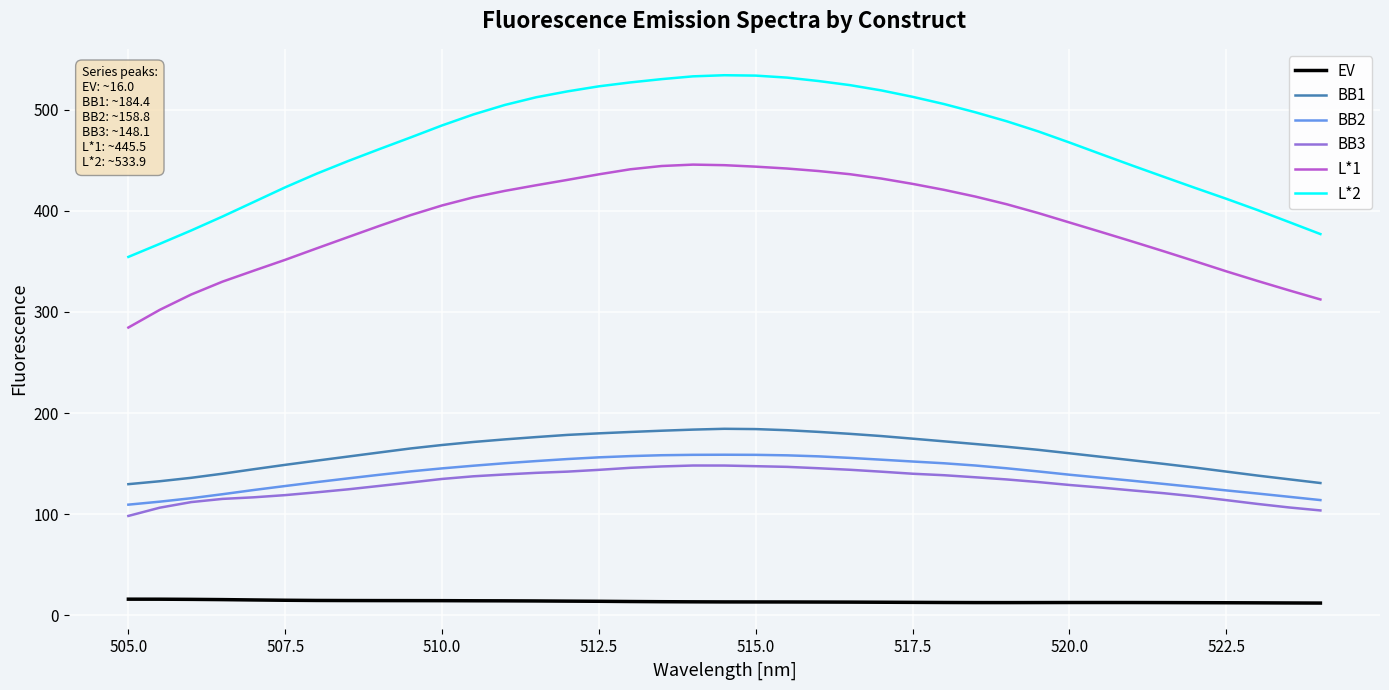

Which series has the widest spread of values?

L*2